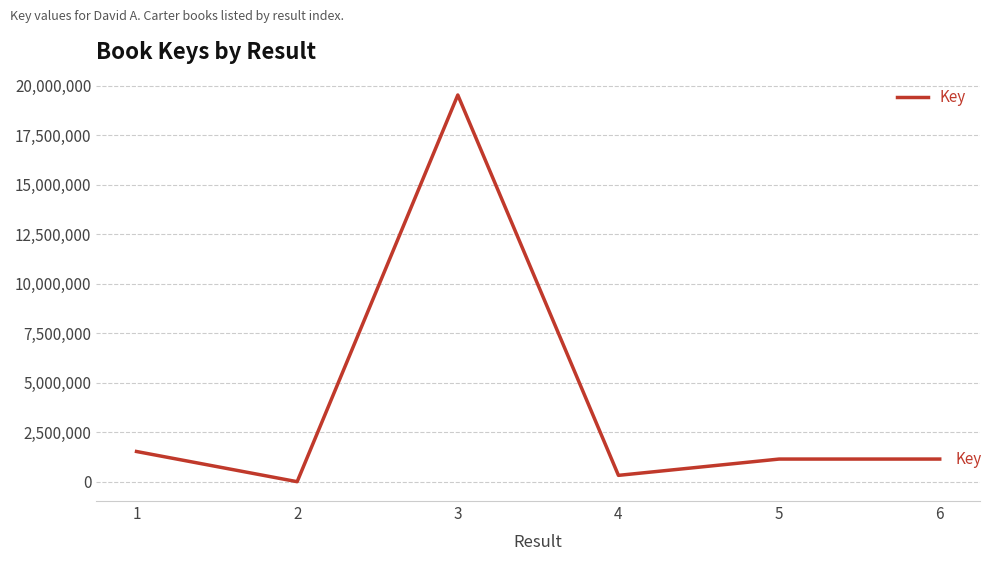

What is the sum of all values?

23699758